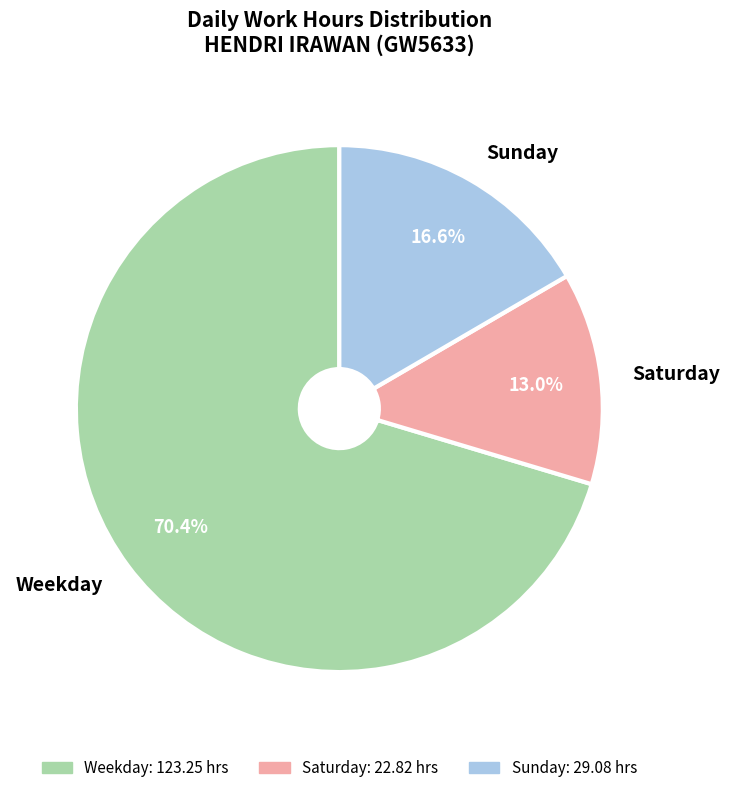

Is the sum of Saturday and Weekday greater than half?

Yes